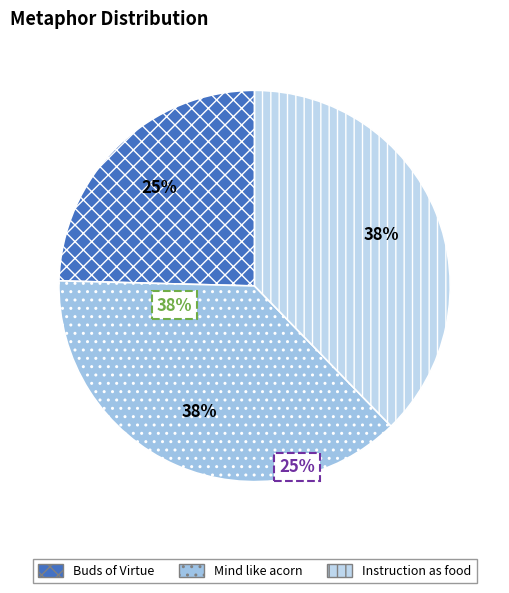

What portion of the pie excludes Instruction as food?

62.3%